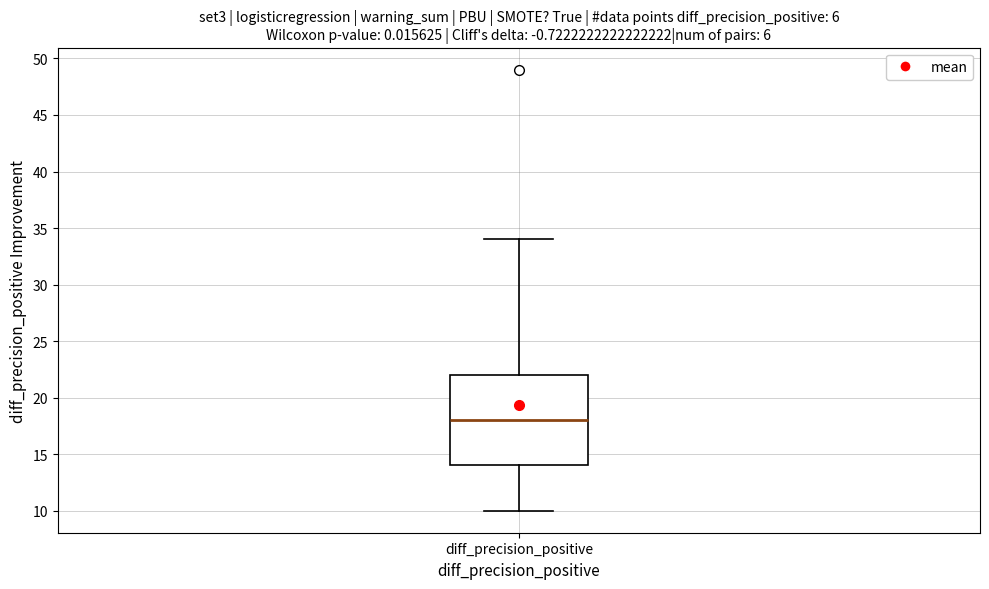

Transcribe this box plot: give where the median line is, the range the box spans, and where the two whiskers end, as read against the y-axis. The values are not printed on the chart, so give them approximately, as read against the axis.

median 18, box 14 to 22, whiskers 10 to 34